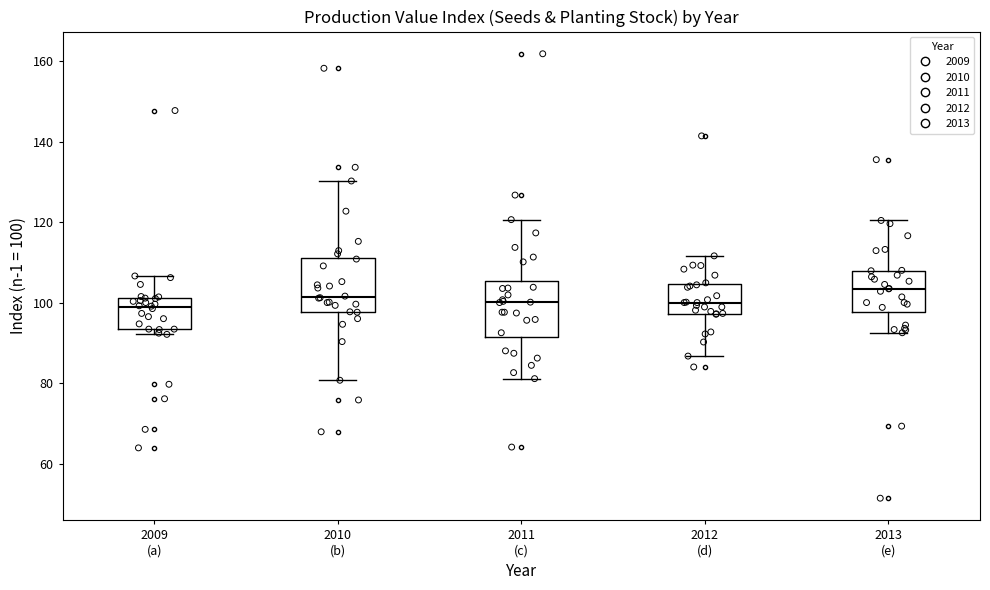

Reading left to right, read every box against the y-axis: the position of its median line, the range the box covers, and the ends of its whiskers. The values are not printed on the chart, so give them approximately, as read against the axis.

2009 (a): median 98, box 94 to 102, whiskers 92 to 106
2010 (b): median 102, box 98 to 112, whiskers 80 to 130
2011 (c): median 100, box 92 to 106, whiskers 82 to 120
2012 (d): median 100, box 98 to 104, whiskers 86 to 112
2013 (e): median 104, box 98 to 108, whiskers 92 to 120